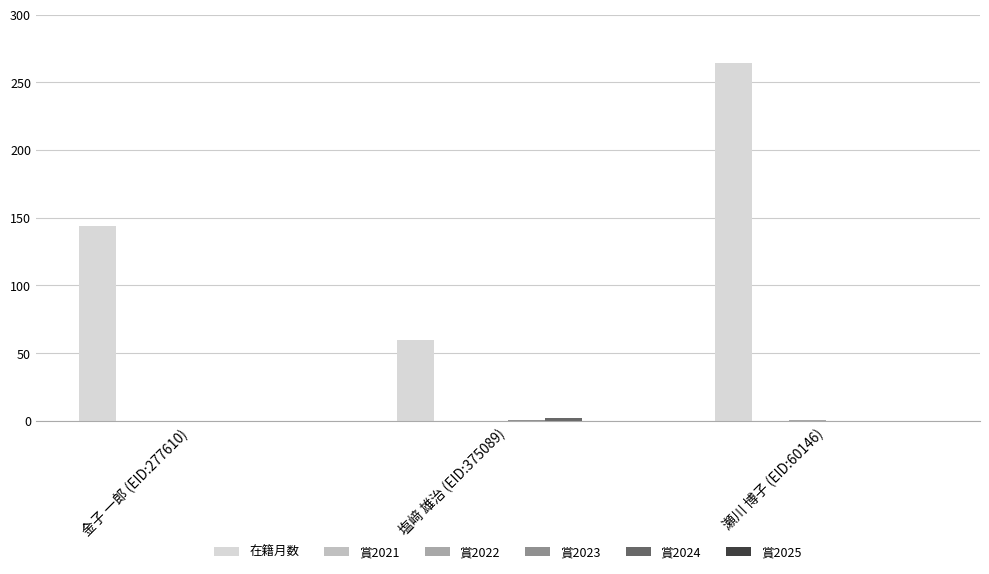

True or false: 在籍月数 has a value of 264 at 瀬川 博子 (EID:60146).

True